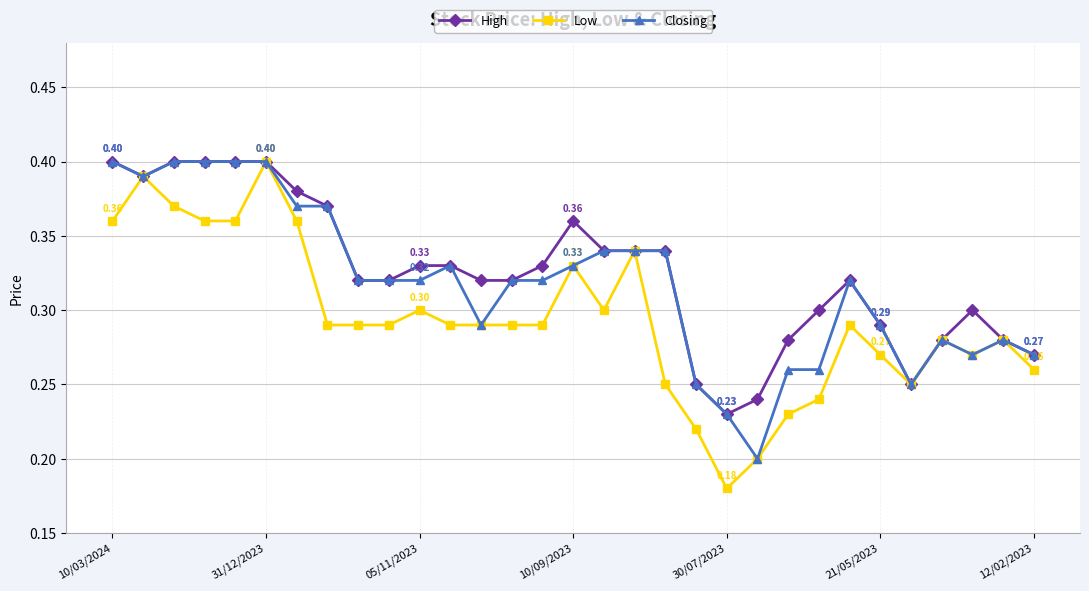

Count the number of categories in the chart.

31